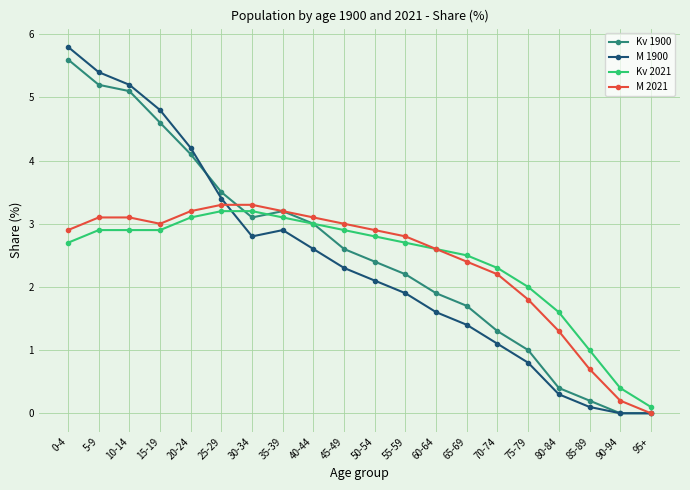

What is the spread (max minus min) of values at 80-84?

1.3